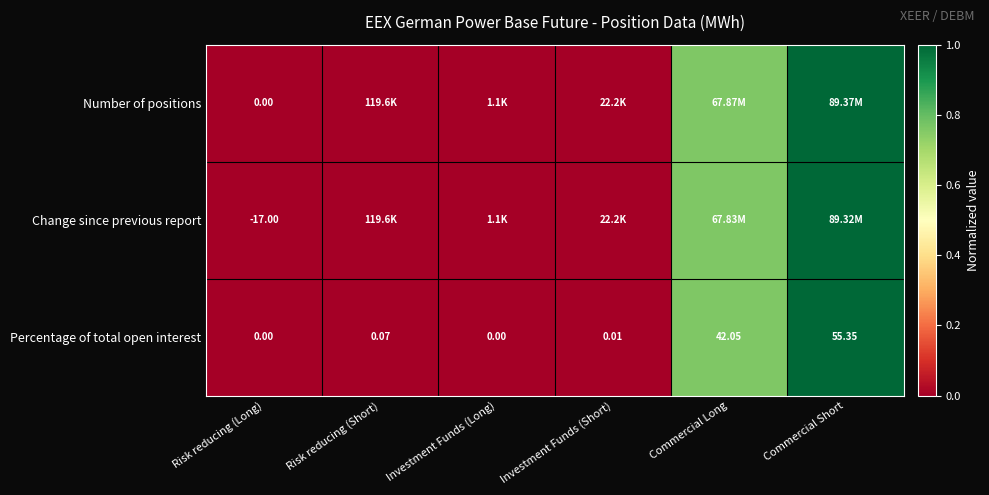

True or false: Number of positions has a value of 0.0 at Investment Funds (Short).

False